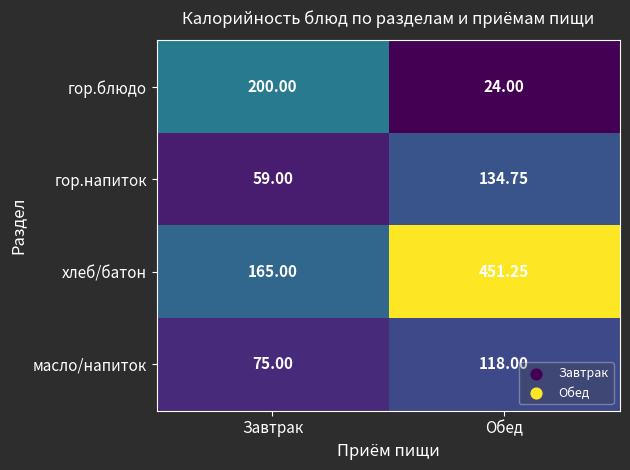

Which category has the highest value in the гор.блюдо series?

Завтрак